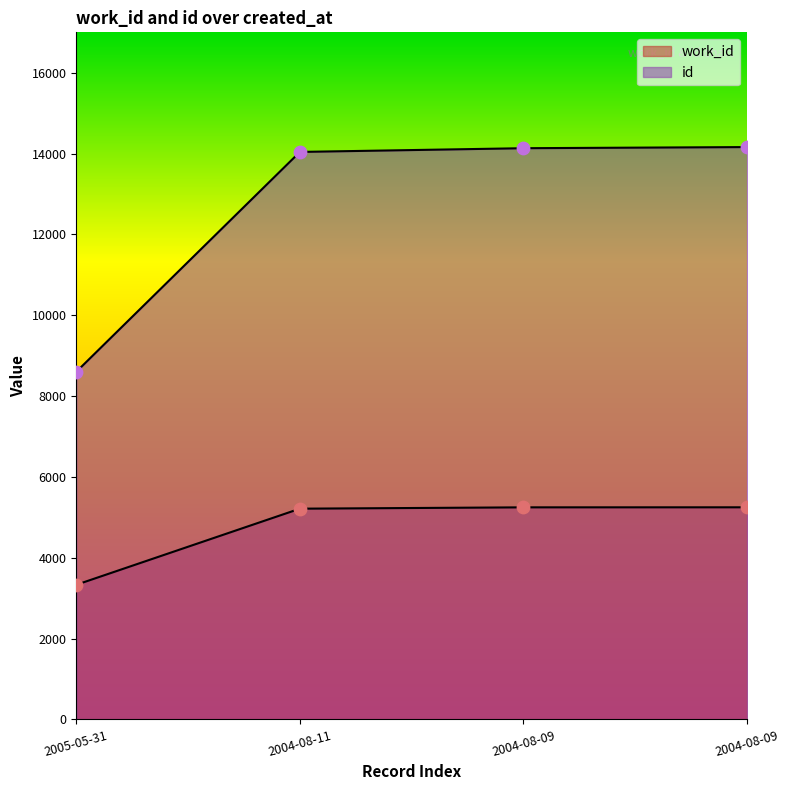

Which series reaches the minimum Y coordinate?

work_id